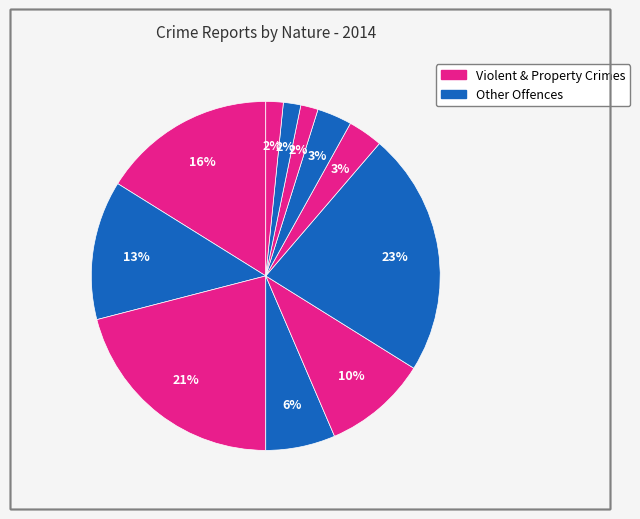

Count the number of slices in the pie.

11